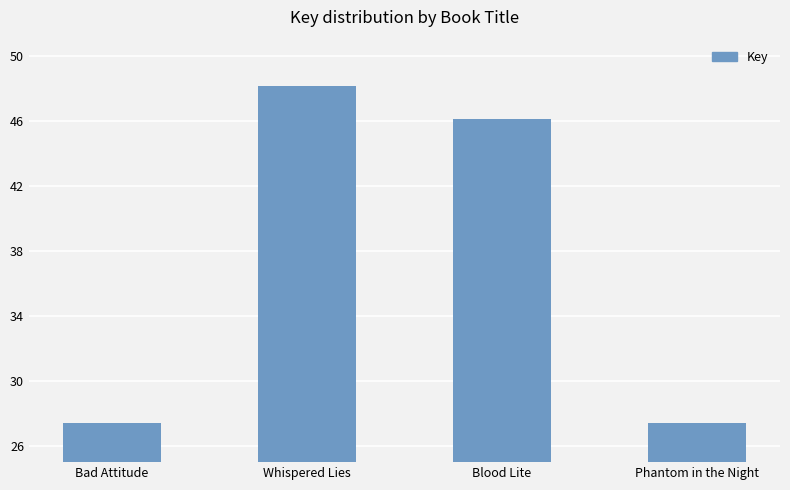

What is the average value?

37266692